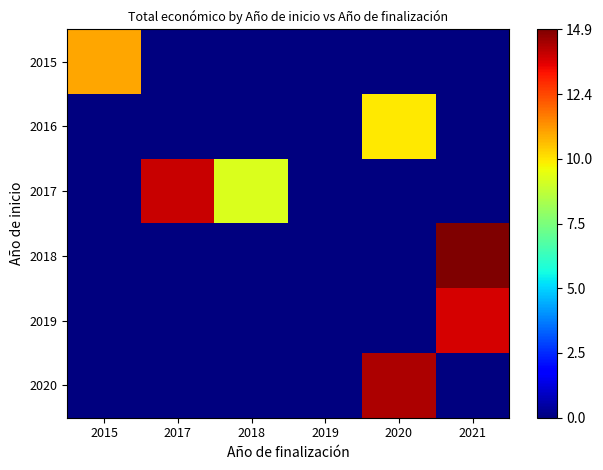

List the series in order of their peak value, lowest first.

2016, 2015, 2019, 2017, 2020, 2018